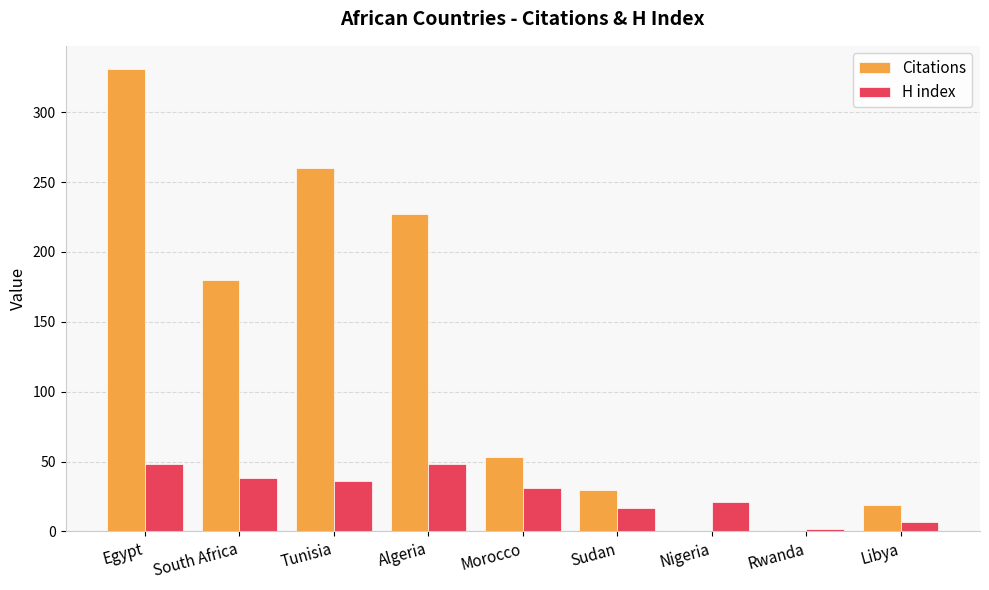

What value does the H index series have at Rwanda?

2